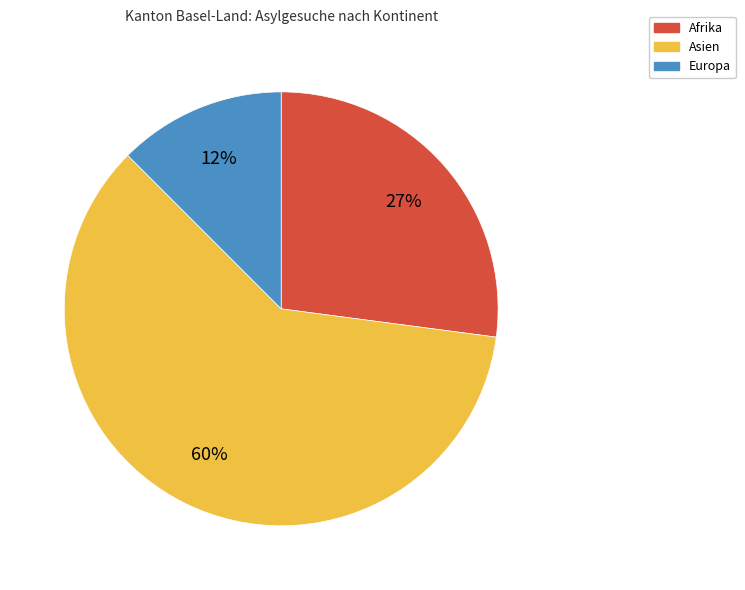

How many slices are in this pie chart?

3